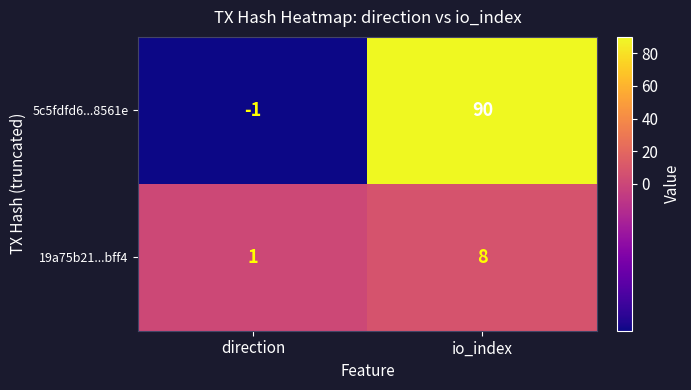

What is the difference between the maximum and minimum values in the 5c5fdfd6...8561e series?

91